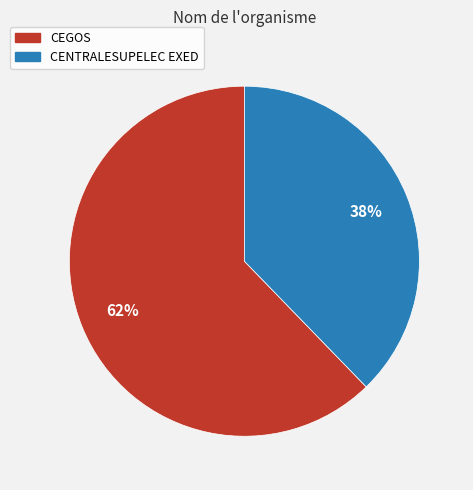

Rank the categories by value from lowest to highest.

CENTRALESUPELEC EXED, CEGOS